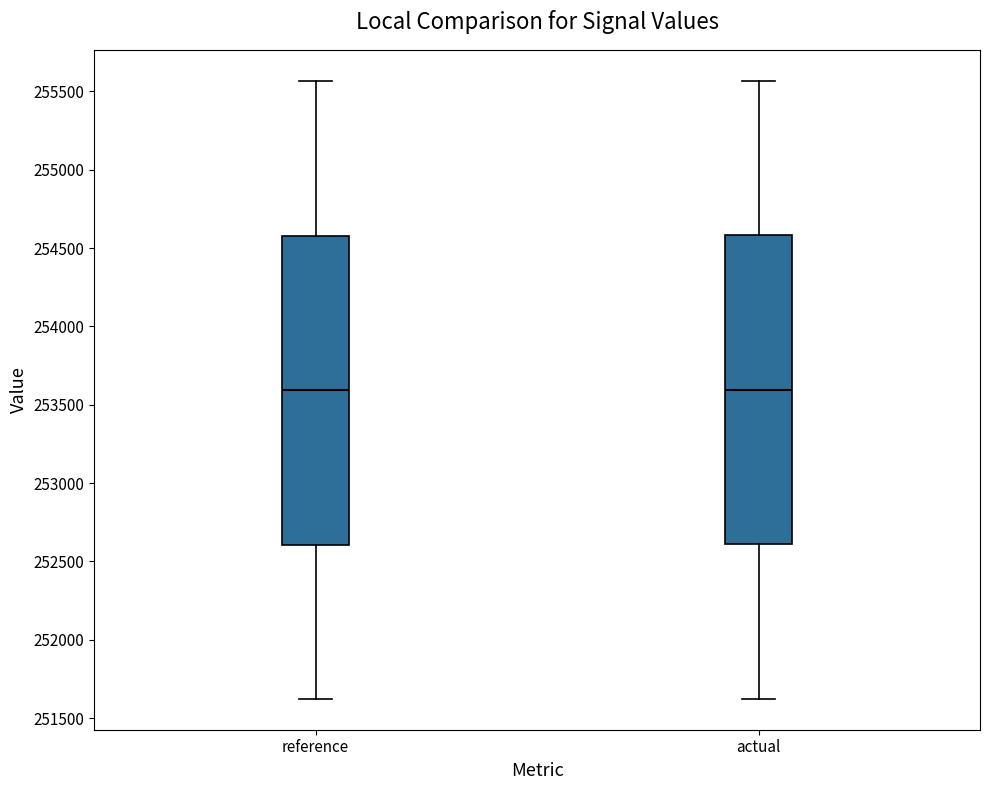

Reading left to right, read every box against the y-axis: the position of its median line, the range the box covers, and the ends of its whiskers. The values are not printed on the chart, so give them approximately, as read against the axis.

reference: median 253600, box 252600 to 254600, whiskers 251600 to 255550
actual: median 253600, box 252600 to 254600, whiskers 251600 to 255550